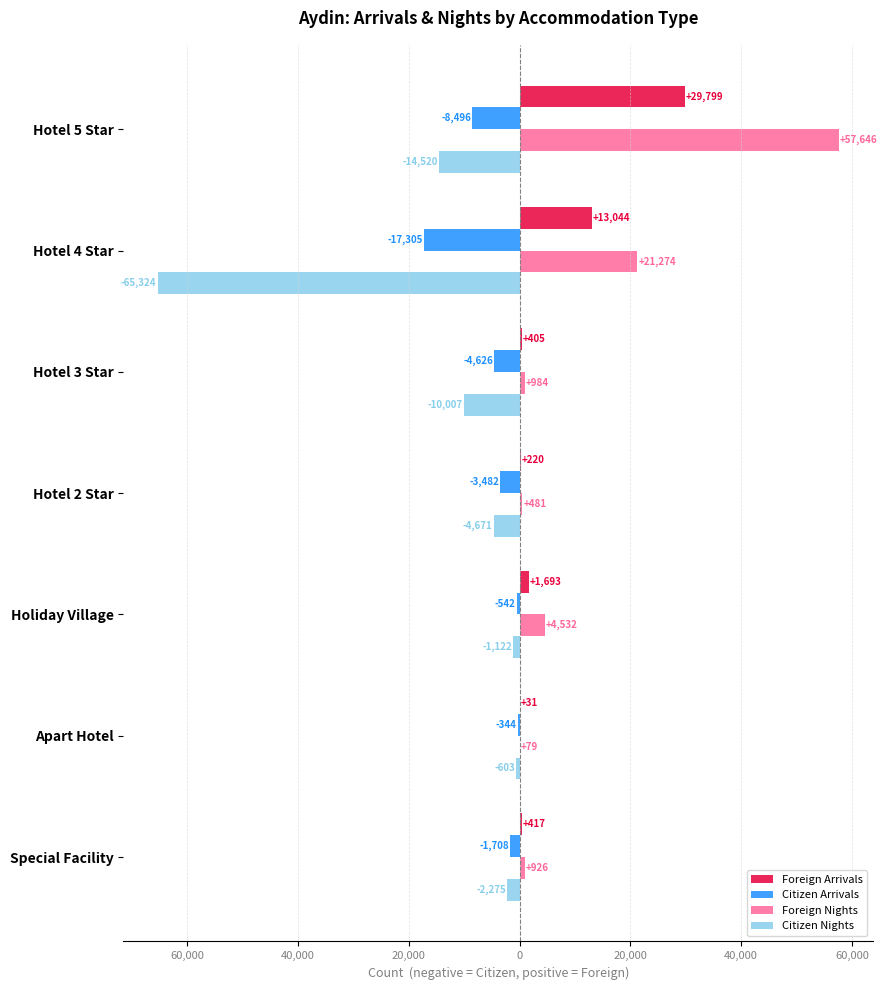

What is the minimum value shown in the chart?

-65324